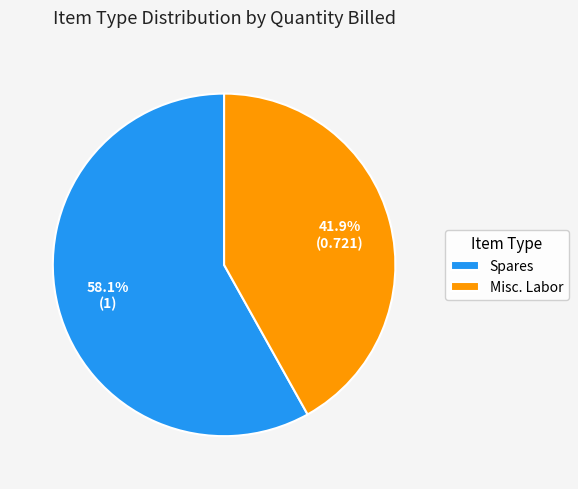

Does Misc. Labor account for over 50% of the chart?

No